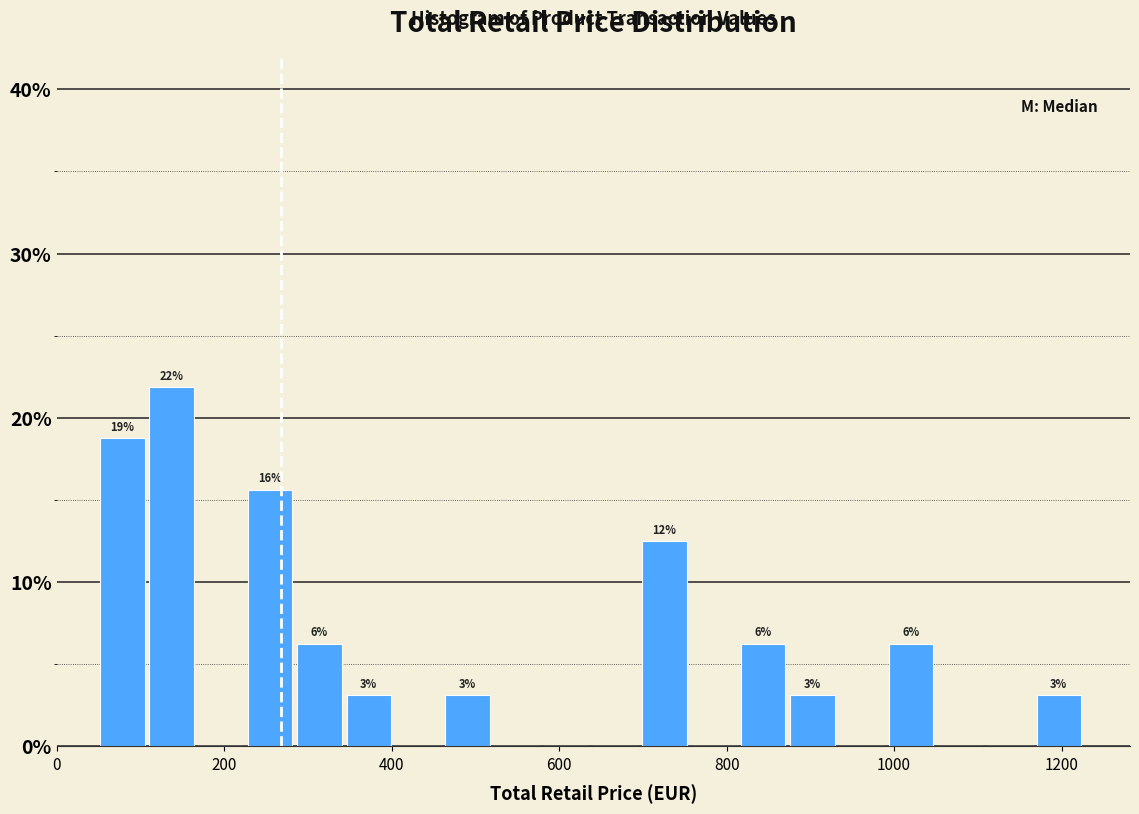

Read against the x-axis, roughly where is the centre of the tallest bar?

140